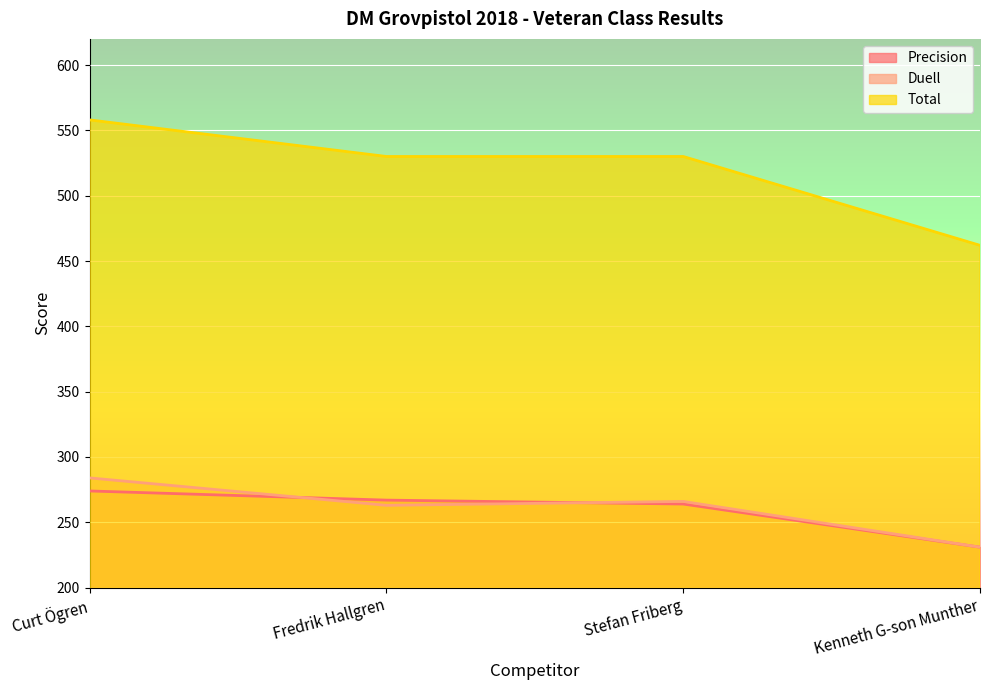

How many lines are shown in the chart?

3